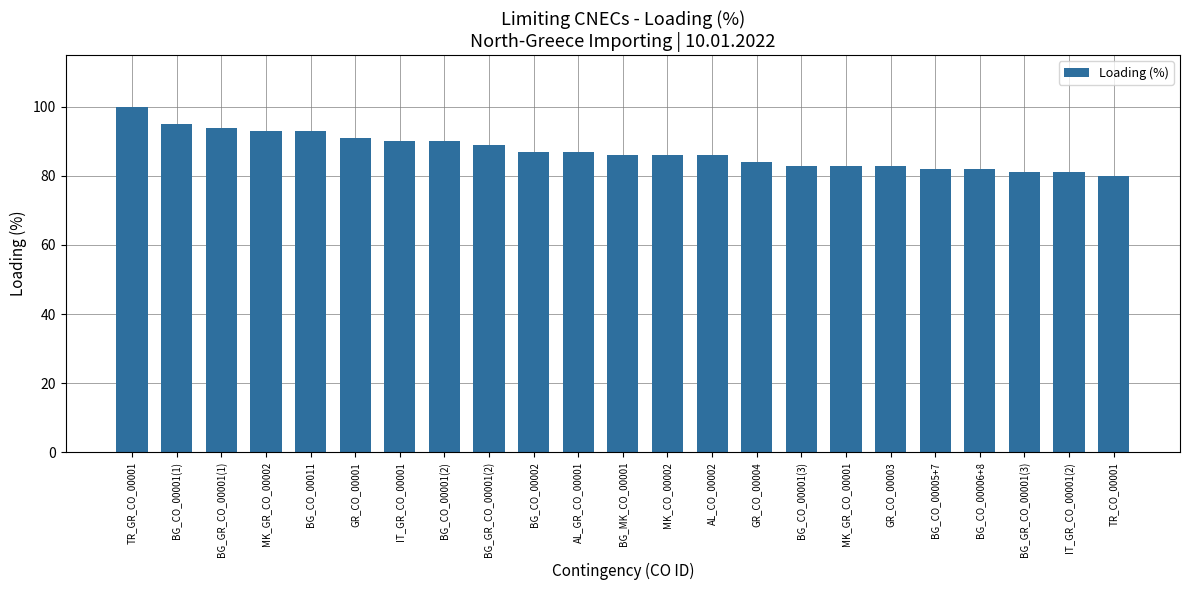

What is the sum of all values?

2006